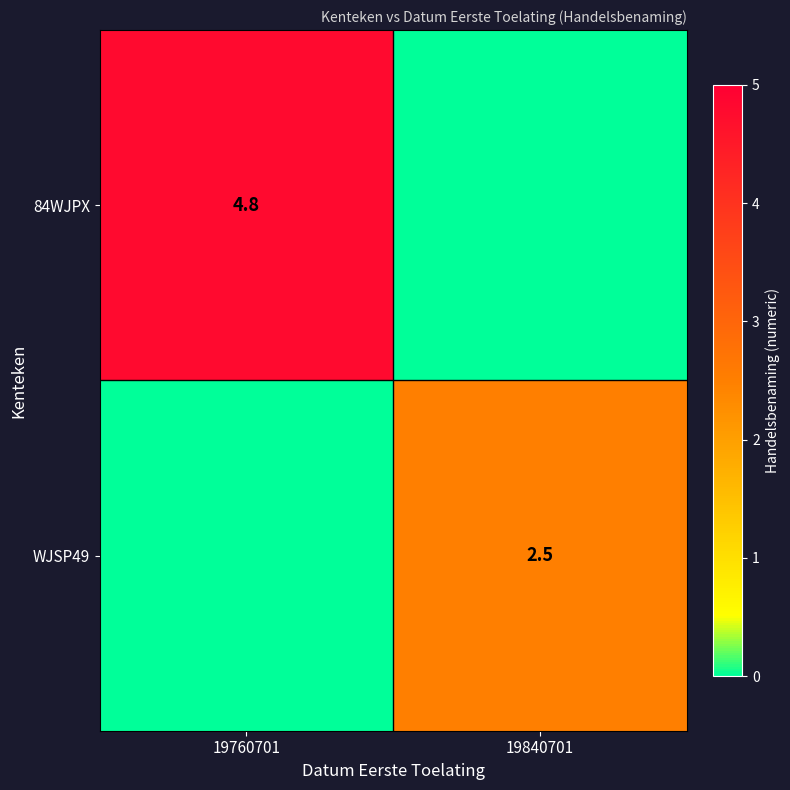

Is it true that 84WJPX equals 4.8 at 19760701?

True